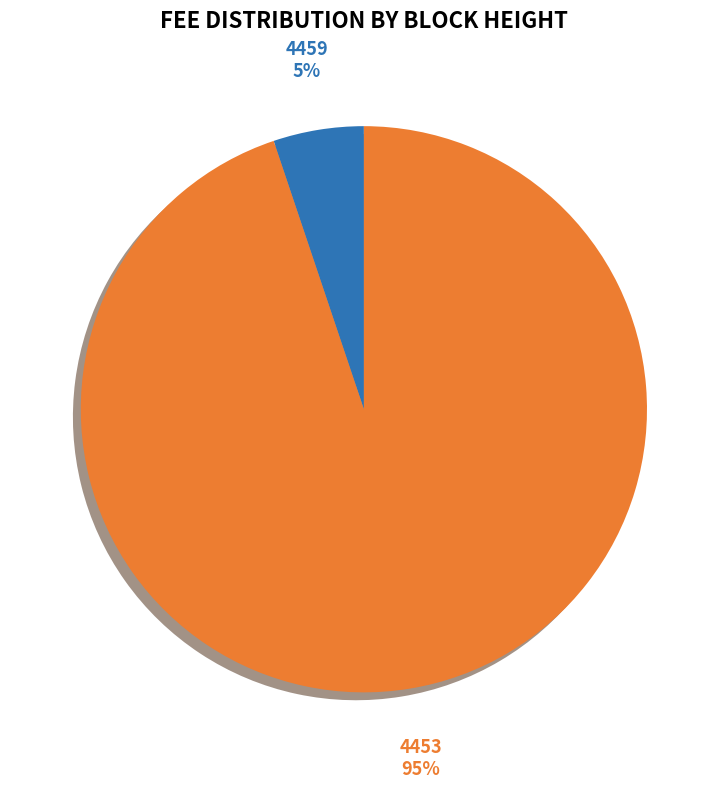

Is there a majority slice in this chart?

Yes